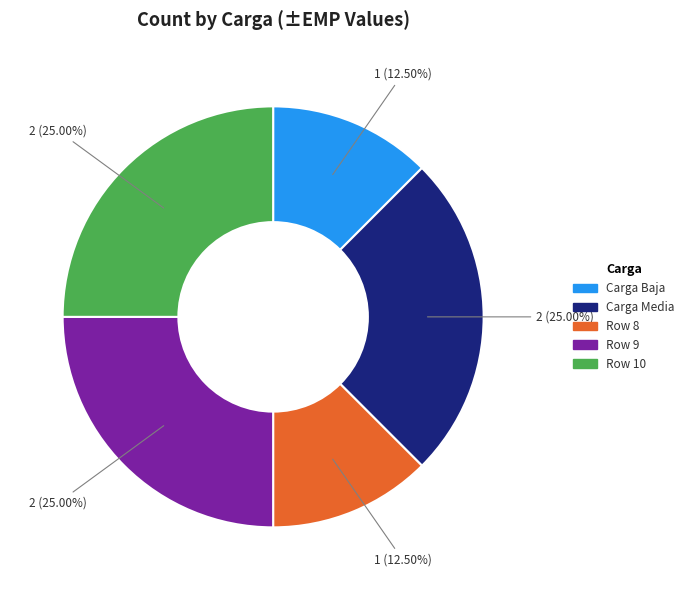

Is it true that Carga Media is 25% of the pie?

True